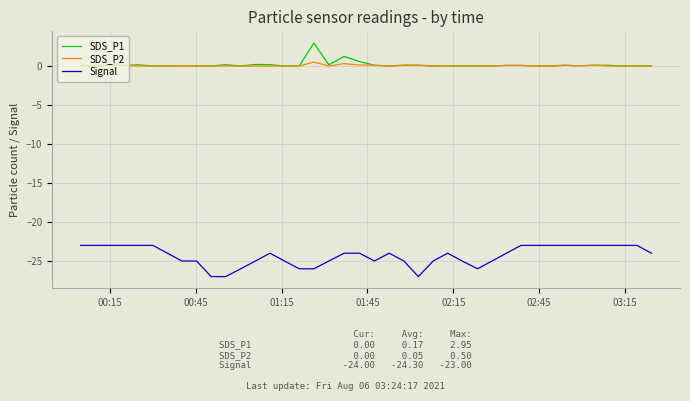

Does the chart have visible grid lines?

Yes